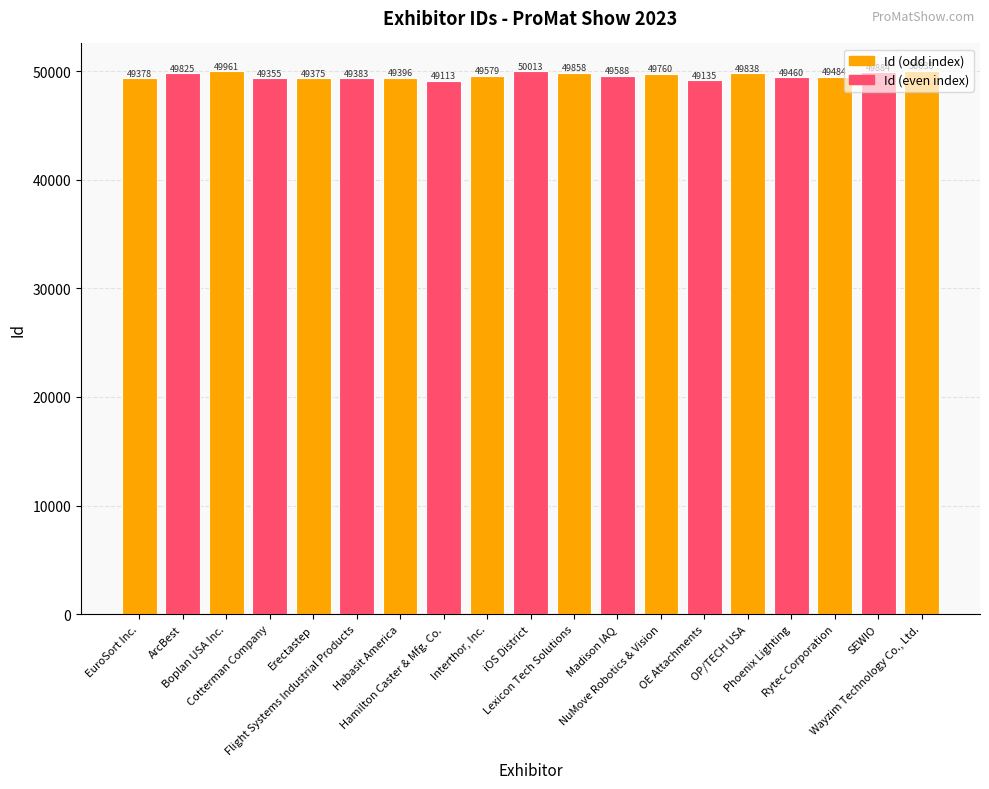

Does the chart contain any negative values?

No